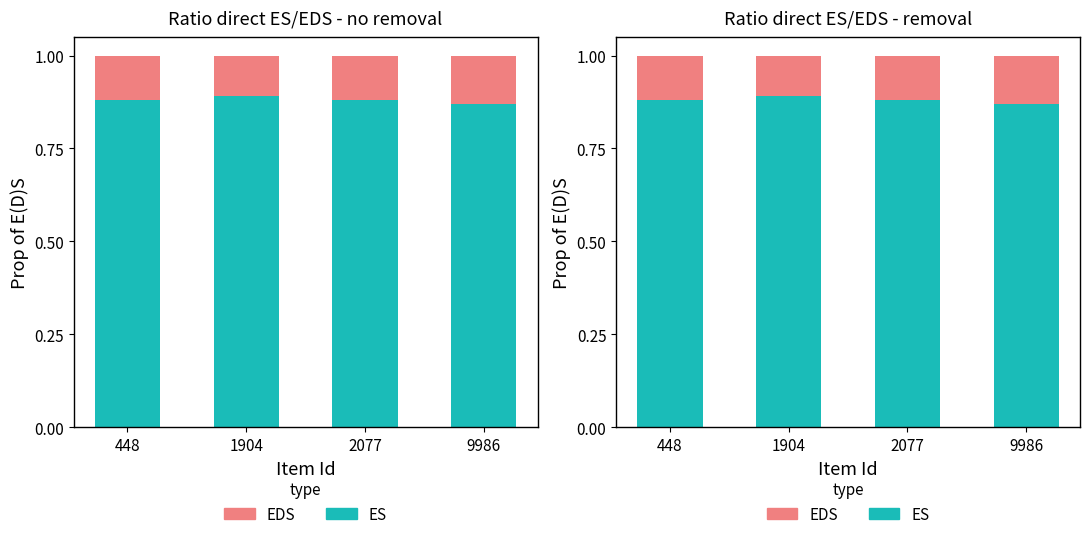

Which series has the largest total across all categories?

ES